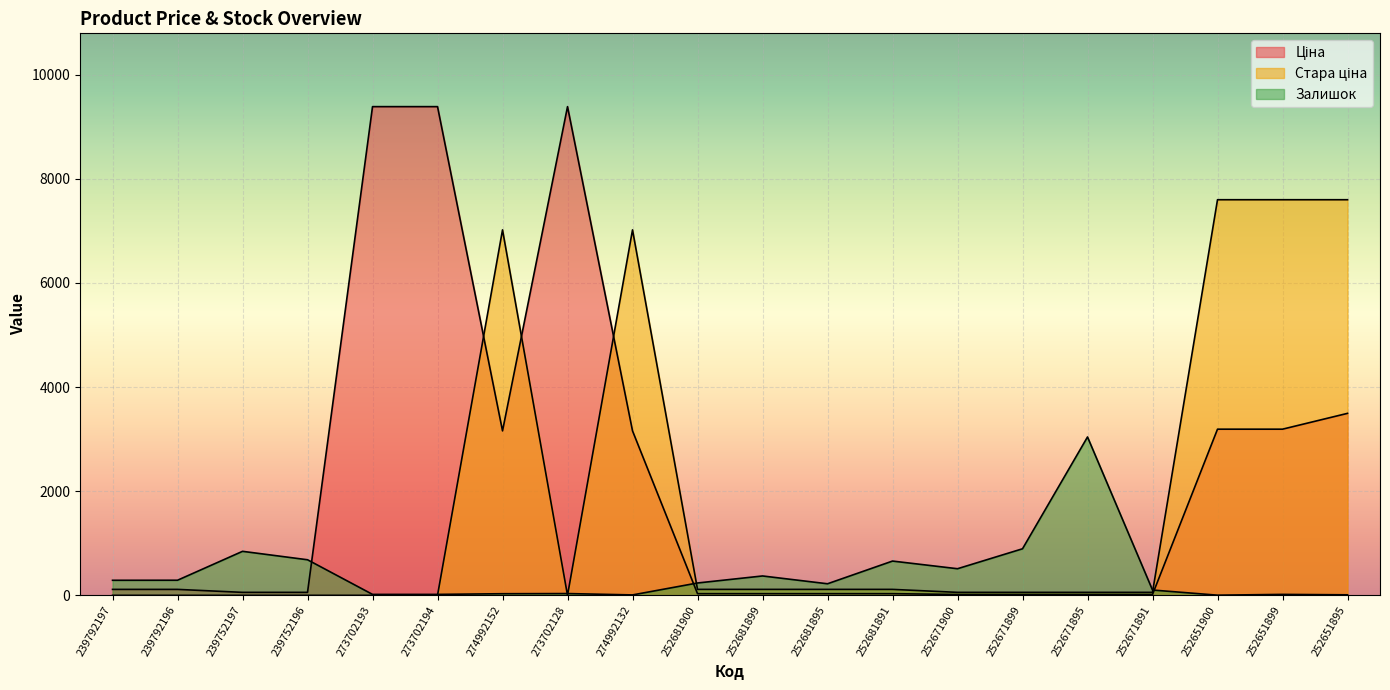

What are all the series names shown in the legend?

Ціна, Стара ціна, Залишок